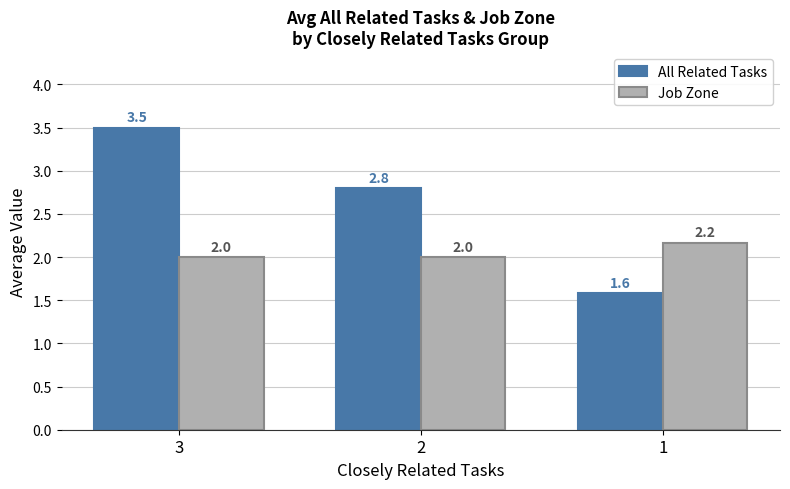

What is the difference between the maximum and minimum values in the All Related Tasks series?

1.9